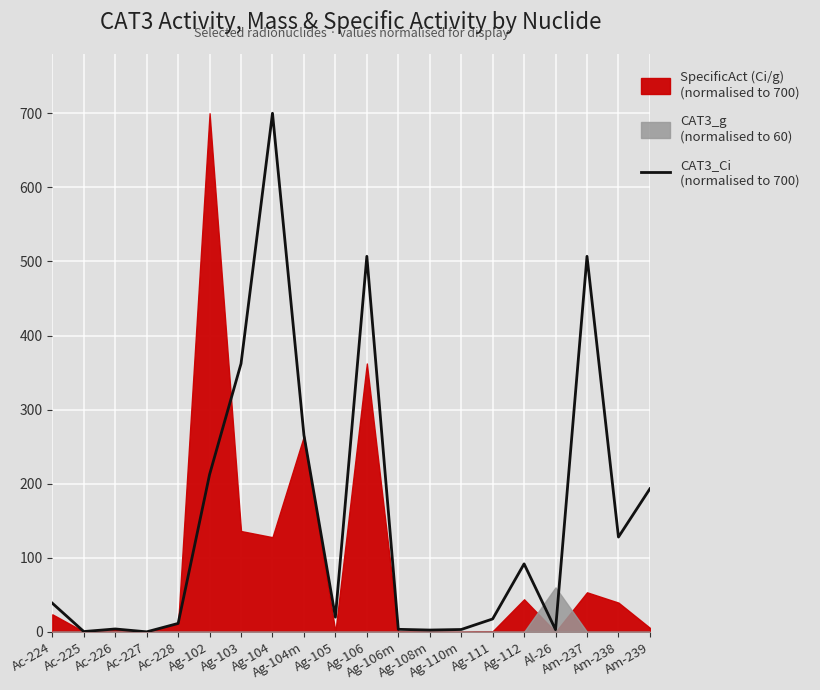

What is the difference between the values at Ac-224 and Ac-225?

38.2